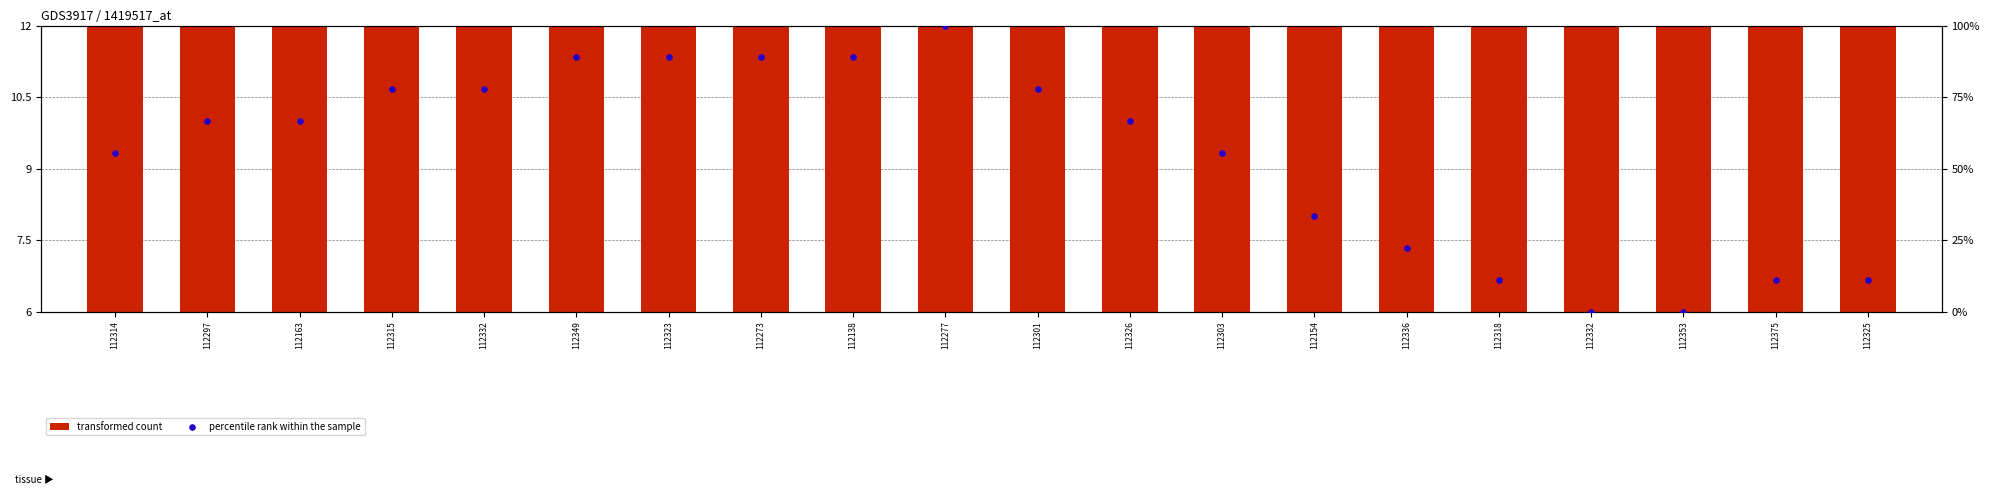

At how many categories does at least one series exceed 40?

20